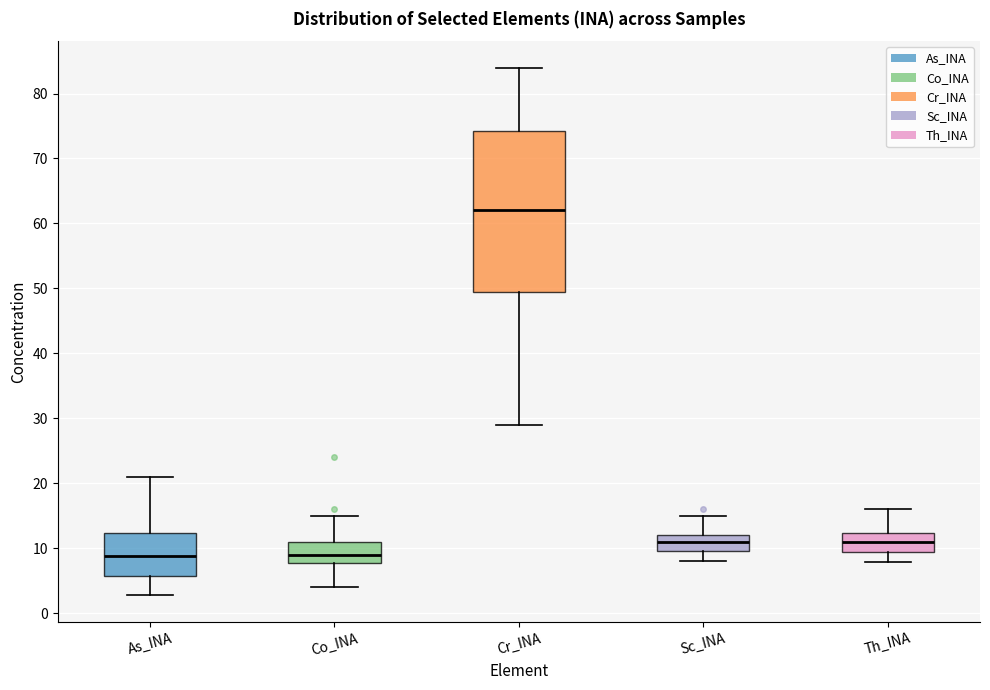

Which box is the tallest, from its lower edge to its upper edge?

Cr_INA